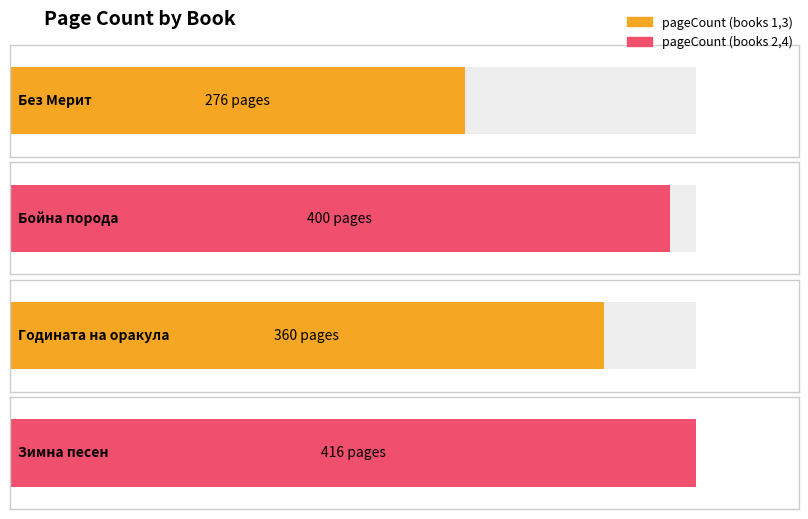

At which label does the data first exceed 400?

Зимна песен